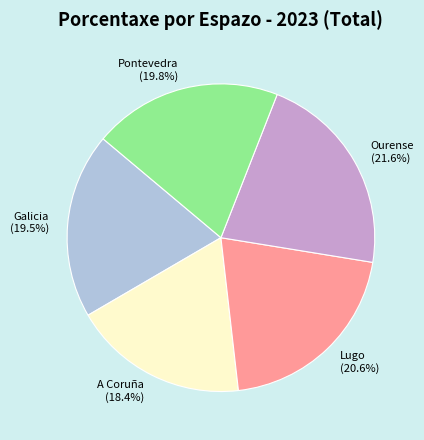

What percentage is NOT represented by Pontevedra?

80.2%